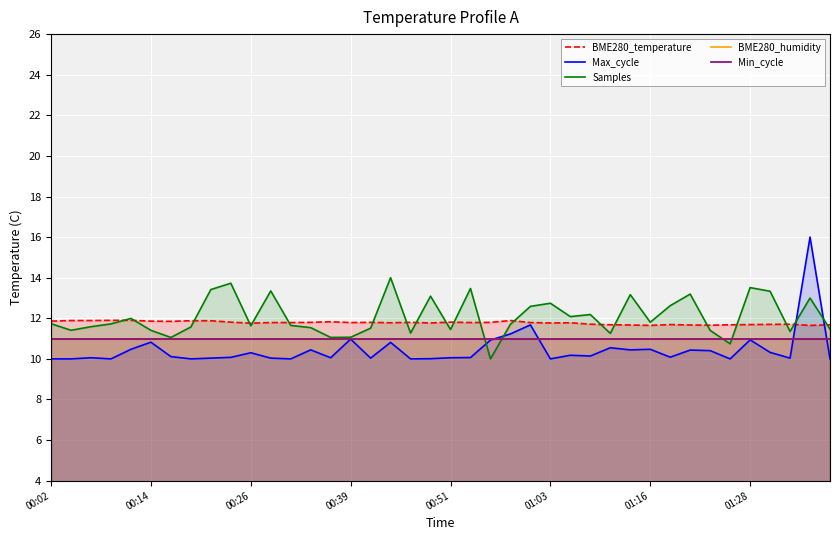

At 14, list the series in order from smallest to largest.

Max_cycle, BME280_humidity, Min_cycle, Samples, BME280_temperature